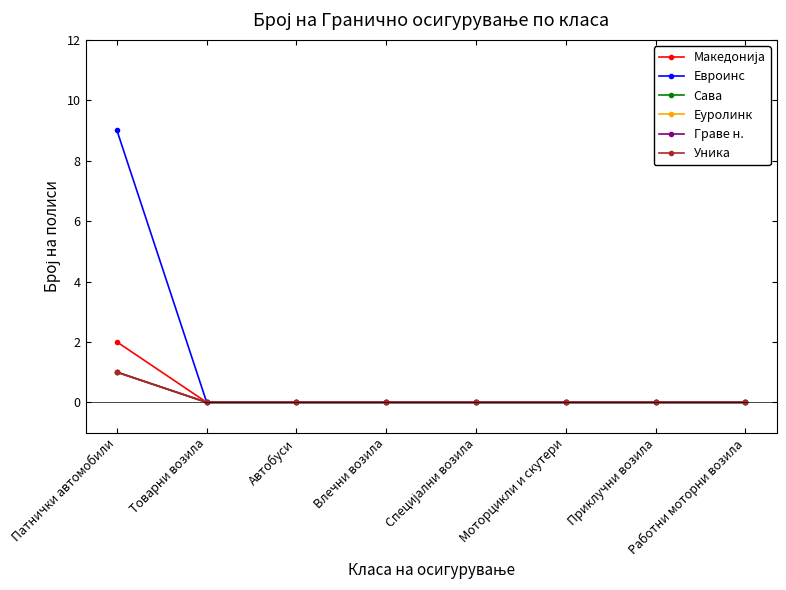

Is this an area chart (filled region under the line)?

No